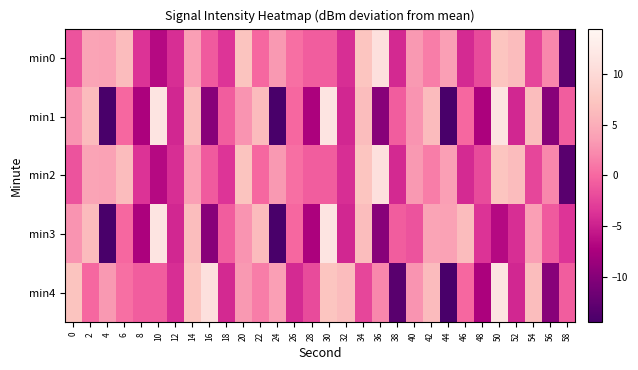

How many distinct data groups are displayed?

5